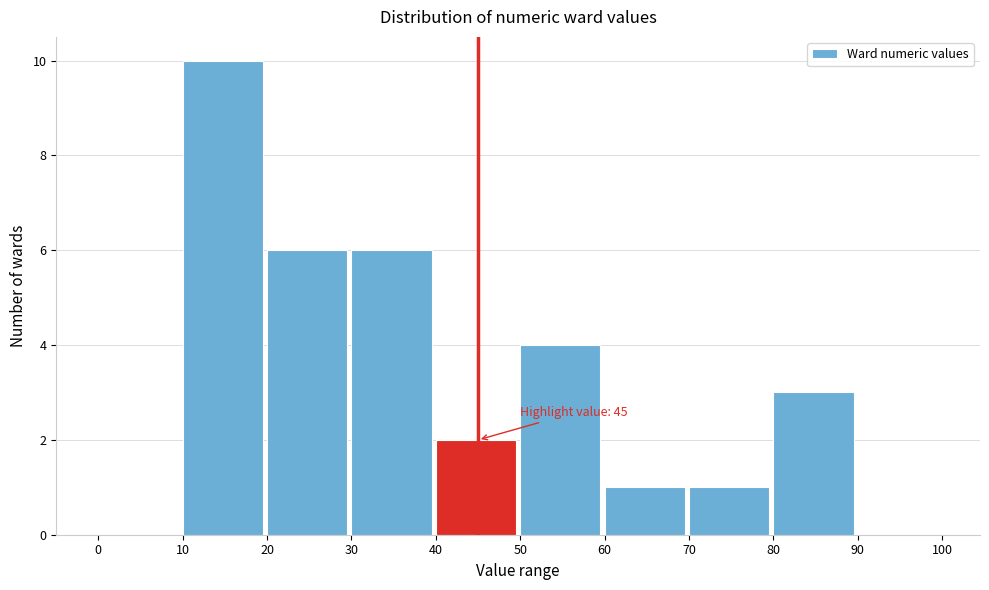

Which range on the x-axis has the tallest bar?

10 to 20